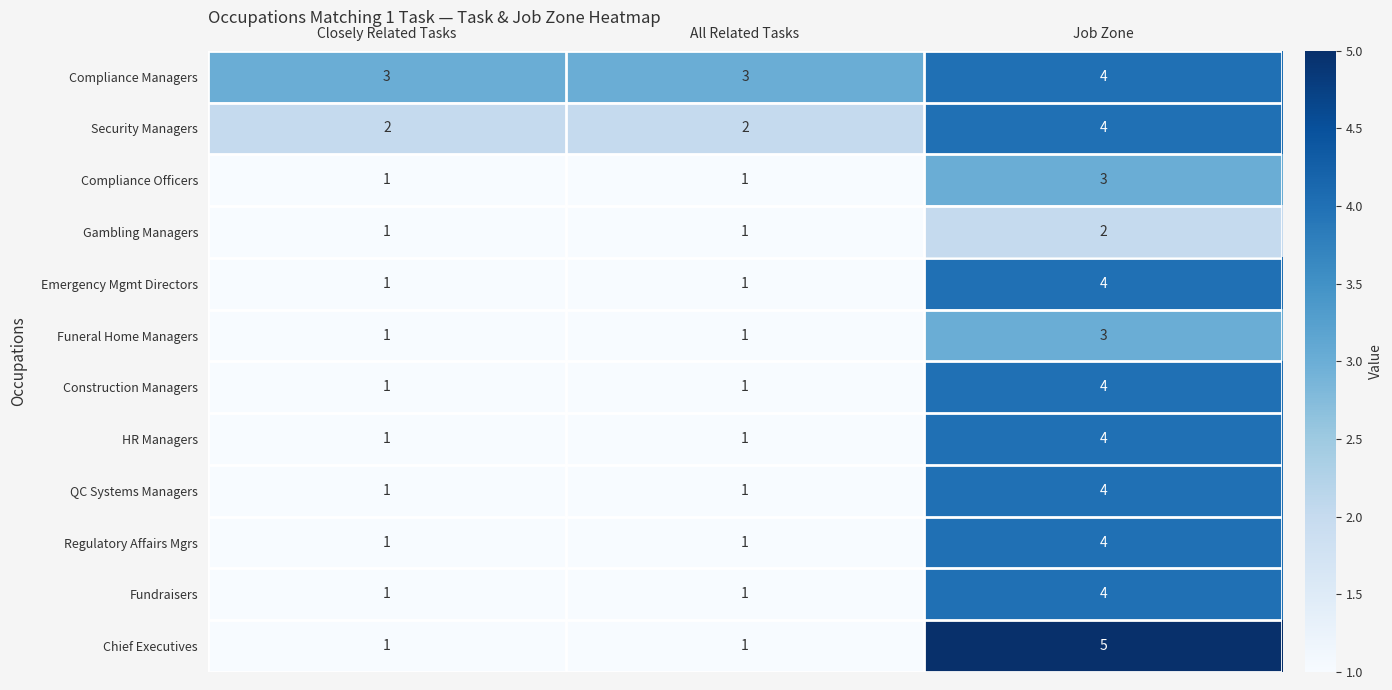

At which label does Construction Managers reach its peak?

Job Zone